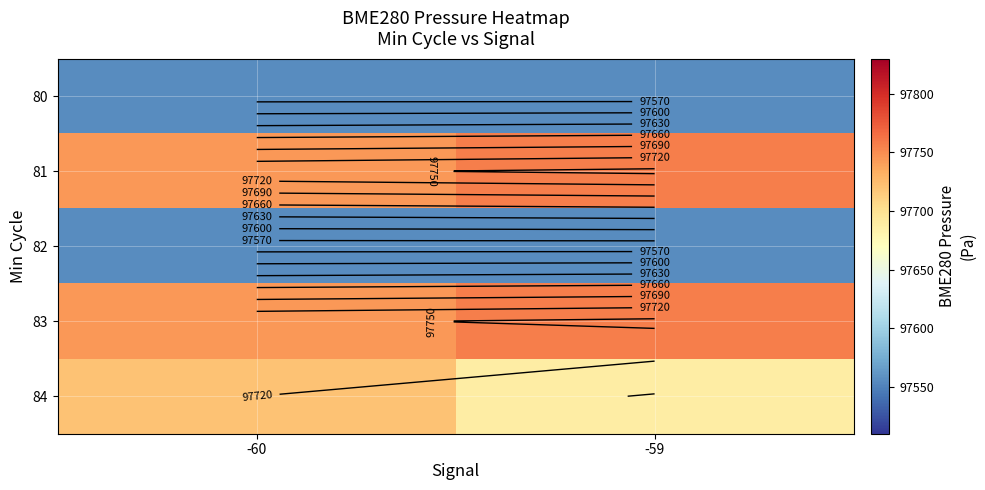

At how many categories does at least one series exceed 97753?

1